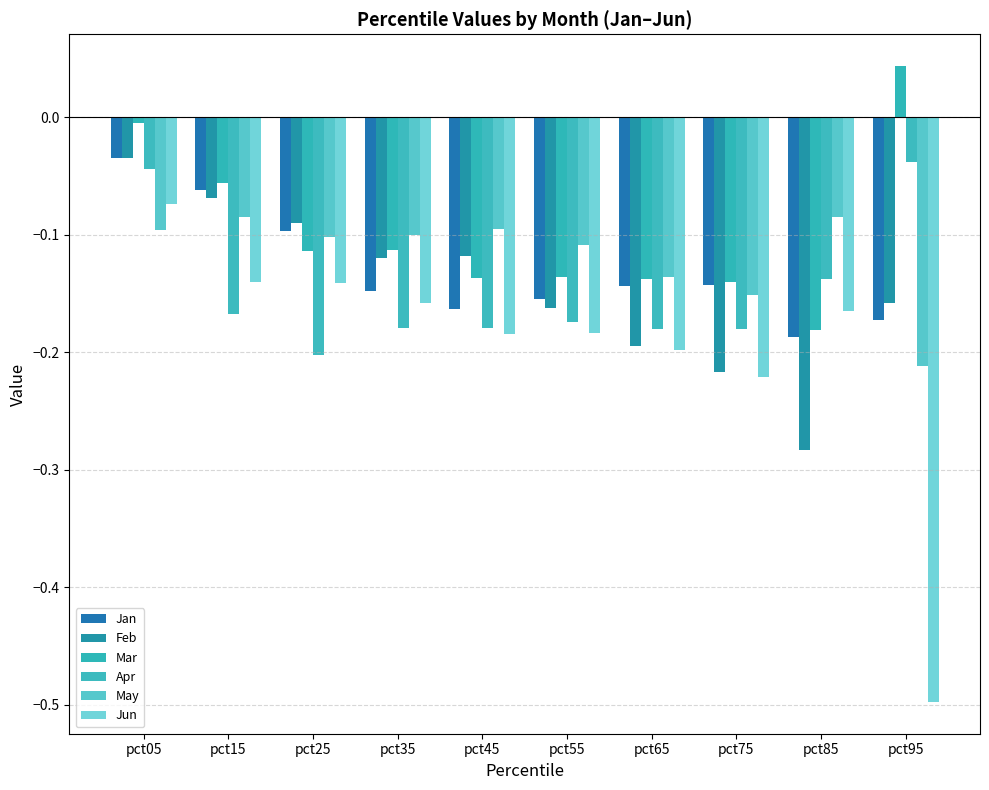

At pct45, list the series in order from largest to smallest.

May, Feb, Mar, Jan, Apr, Jun